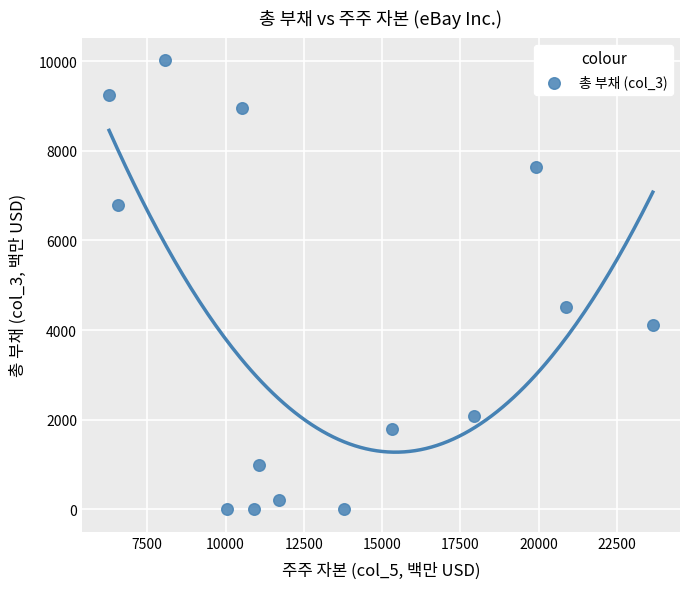

What is the range of X values (max minus min)?

17366